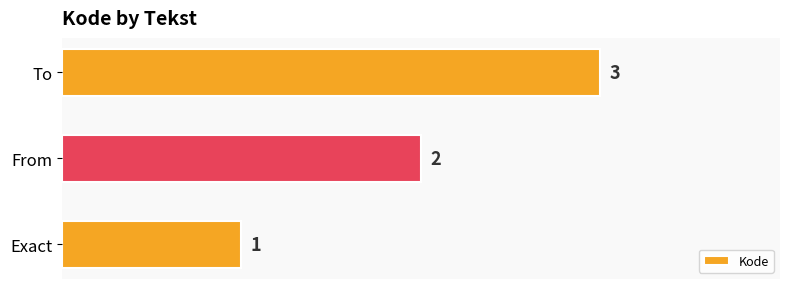

Is it true that the value at To is 3?

True